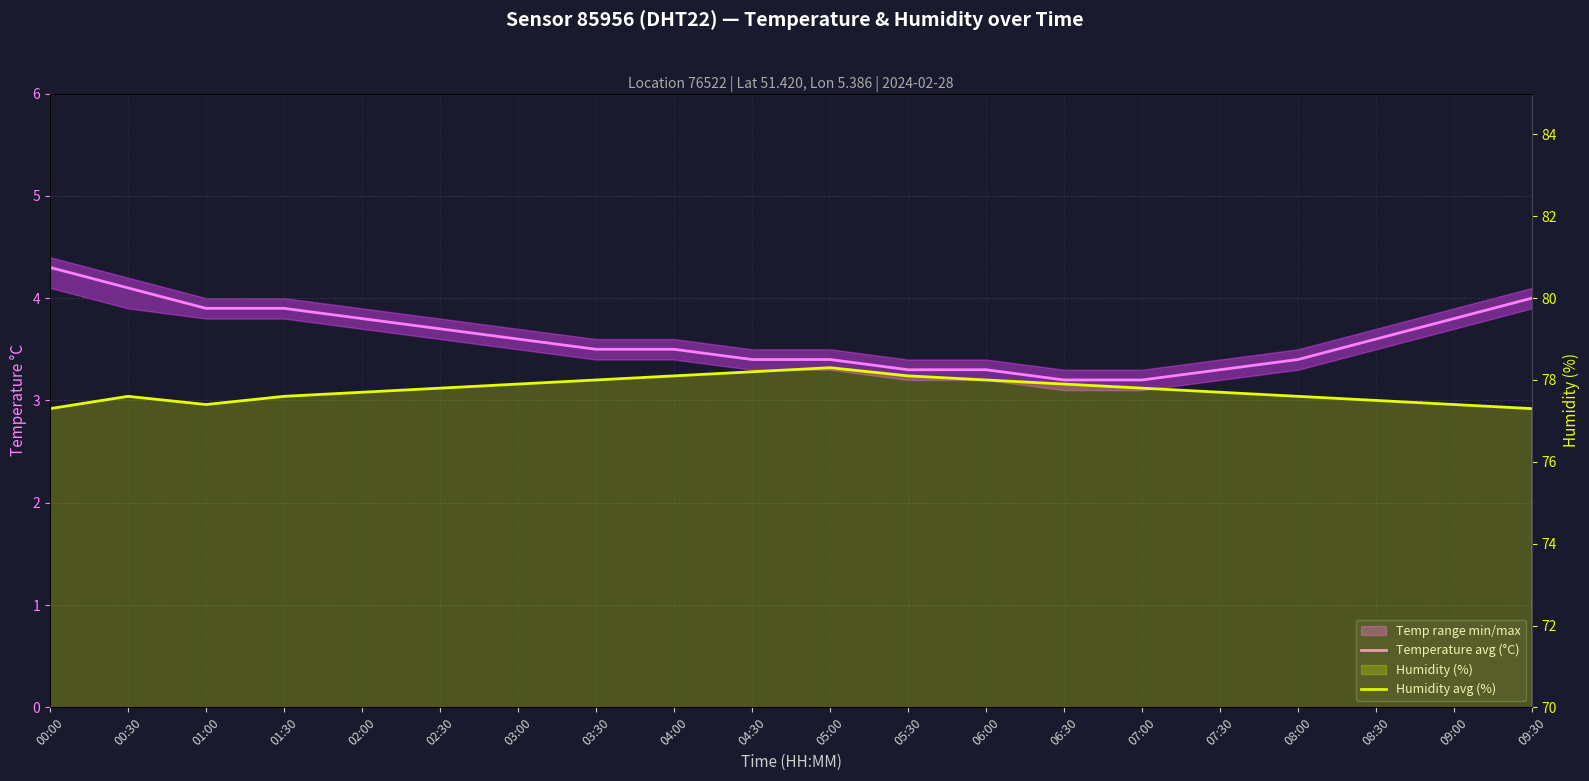

Which series has the widest spread of values?

Temperature avg (°C)